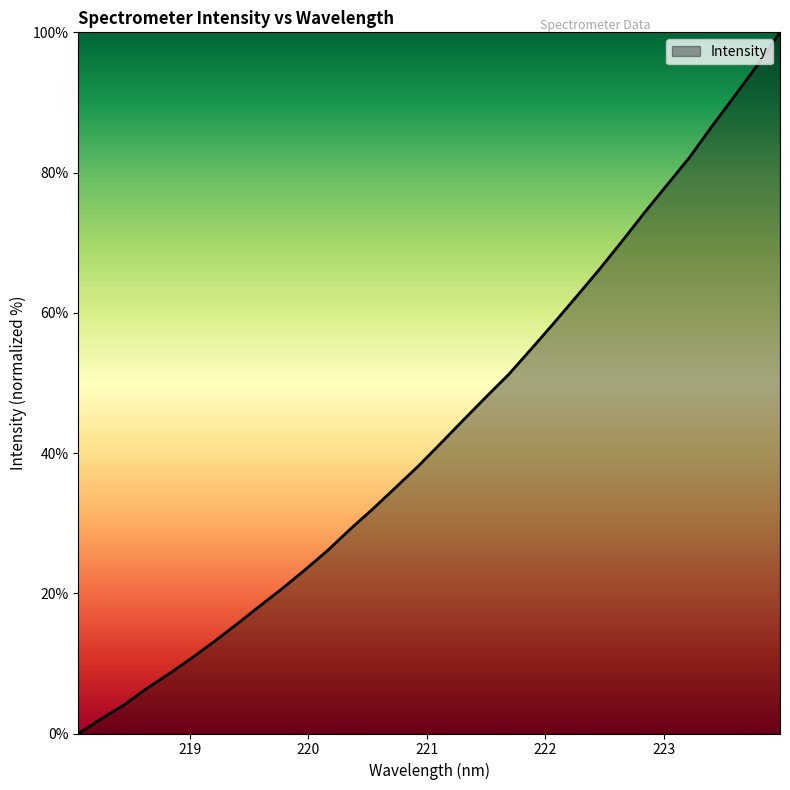

What is the difference between the maximum and minimum values?

100.0